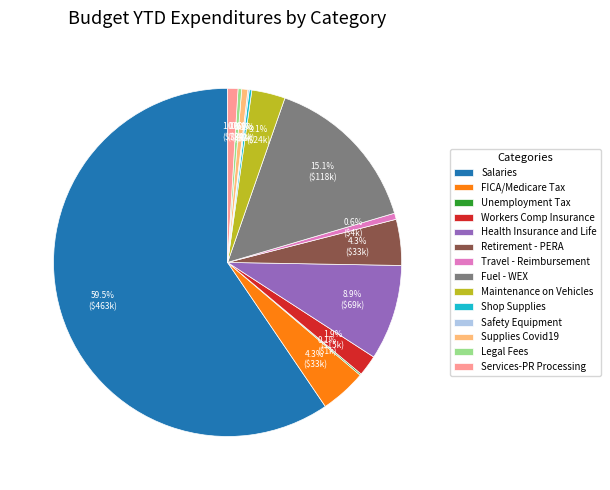

Is Salaries the majority of the pie?

Yes